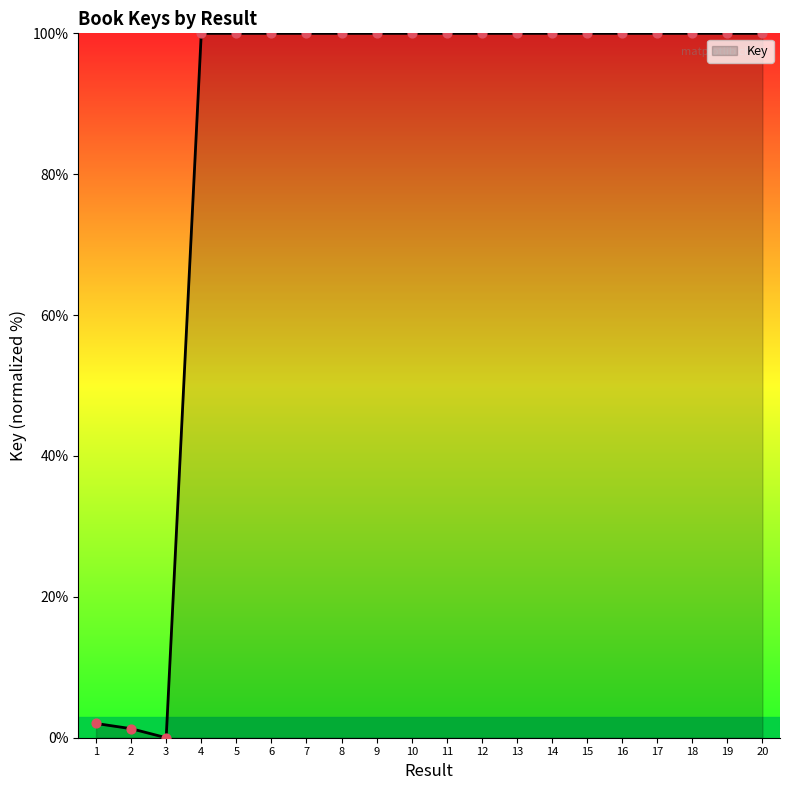

What is the ratio of the value at 10 to the value at 17?

1.0